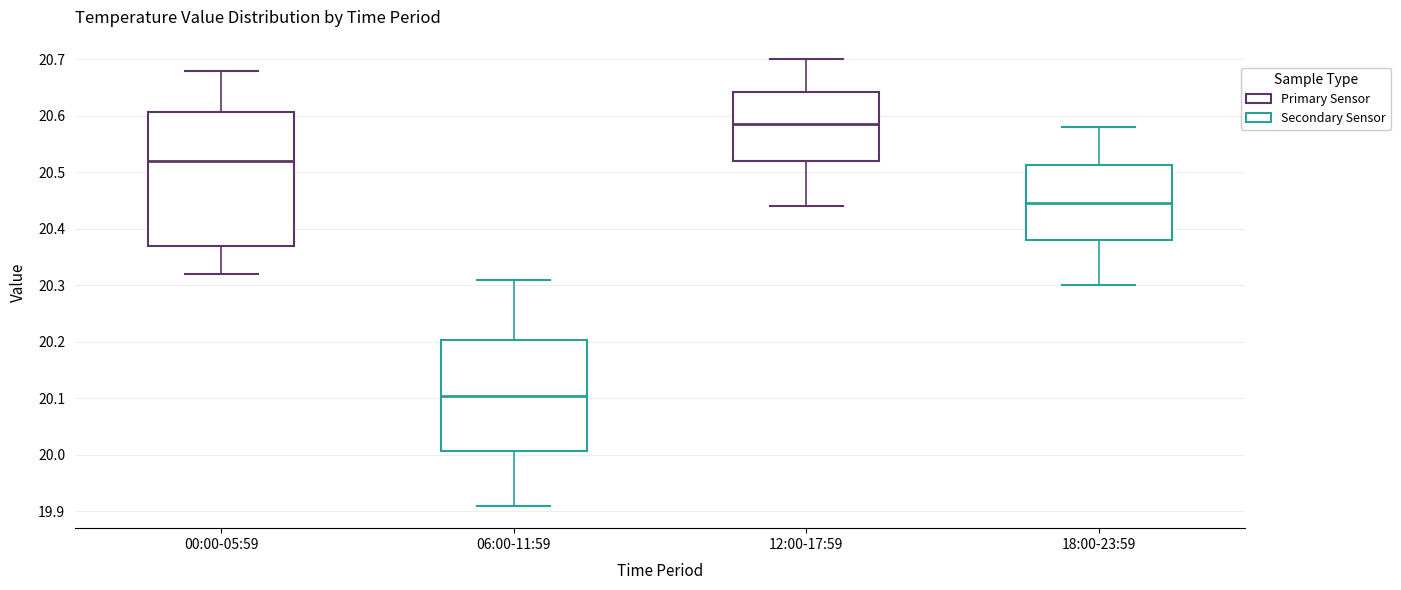

Where does the upper whisker of the box for 06:00-11:59 end on the y-axis? The values are not printed on the chart, so give them approximately, as read against the axis.

20.31